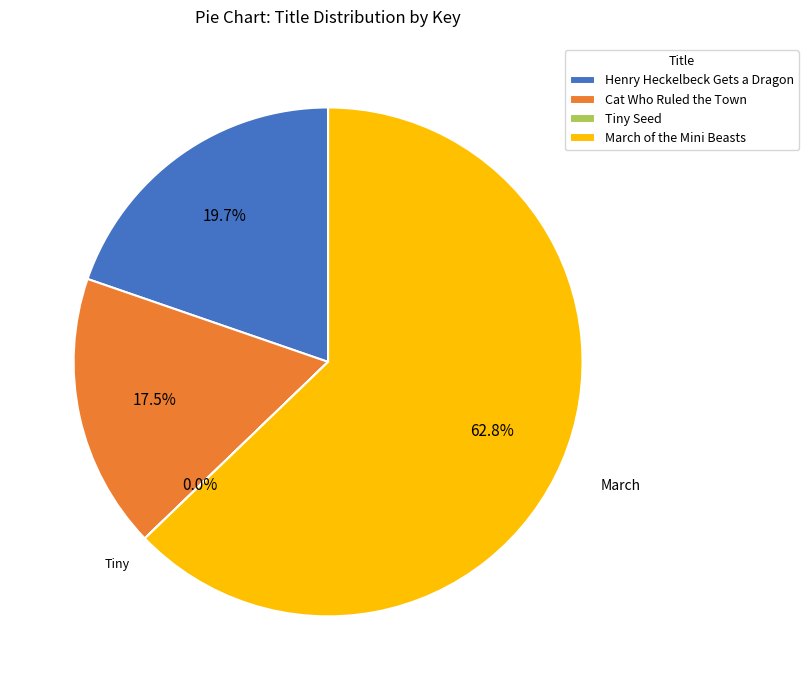

Which category has the biggest portion of the pie?

March of the Mini Beasts